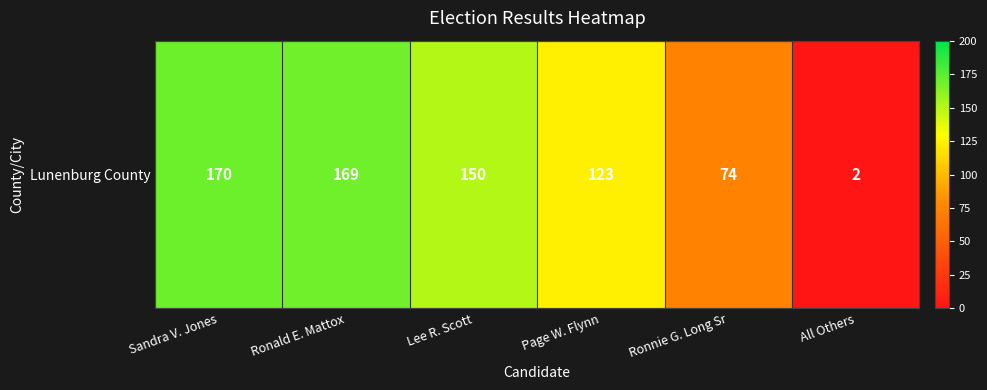

What value does the data have at Lee R. Scott, to the nearest 50?

150